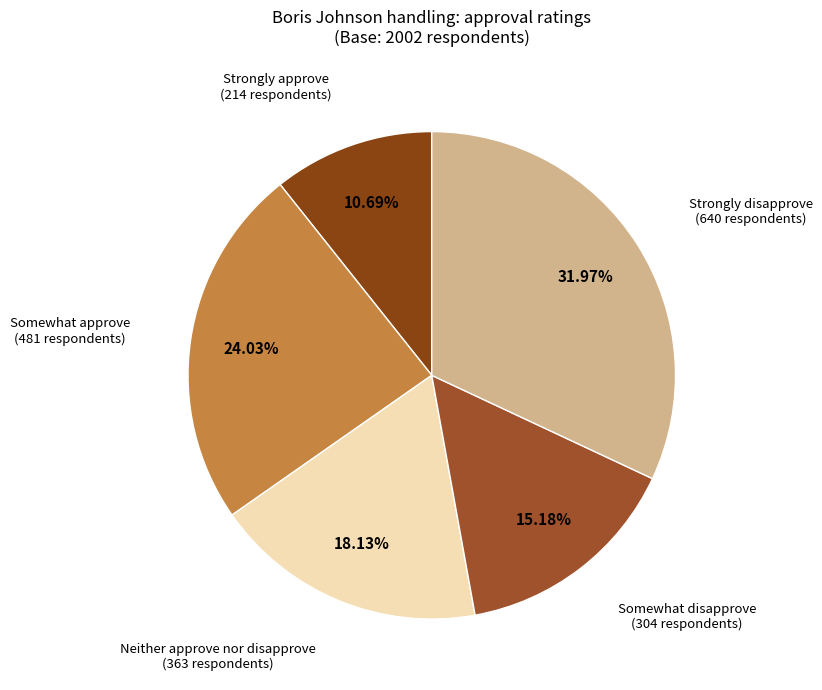

To the nearest percent, what is the difference between the largest and smallest slice percentages?

21%